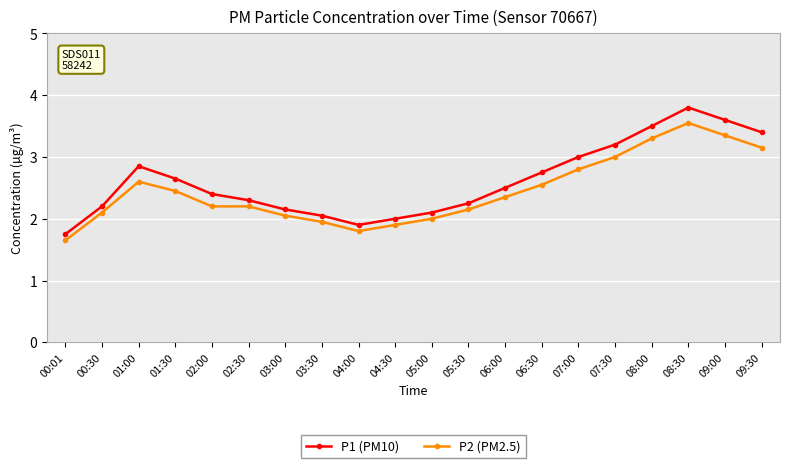

How many series are shown in this chart?

2